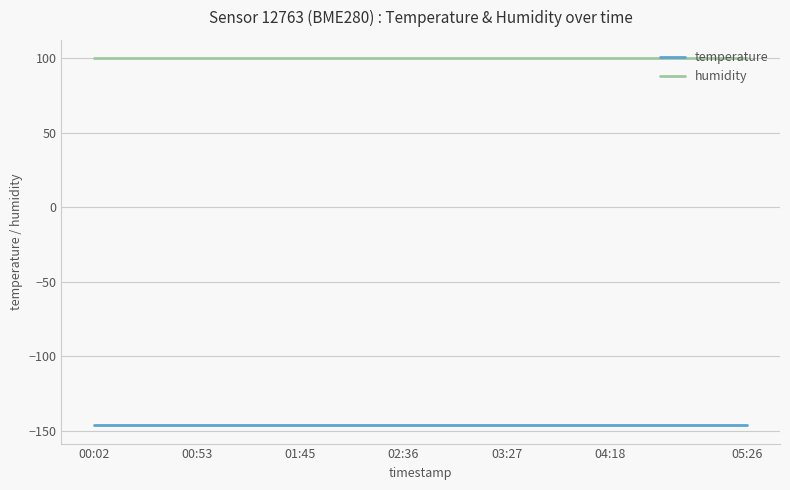

Rank the series by their average value, from lowest to highest.

temperature, humidity